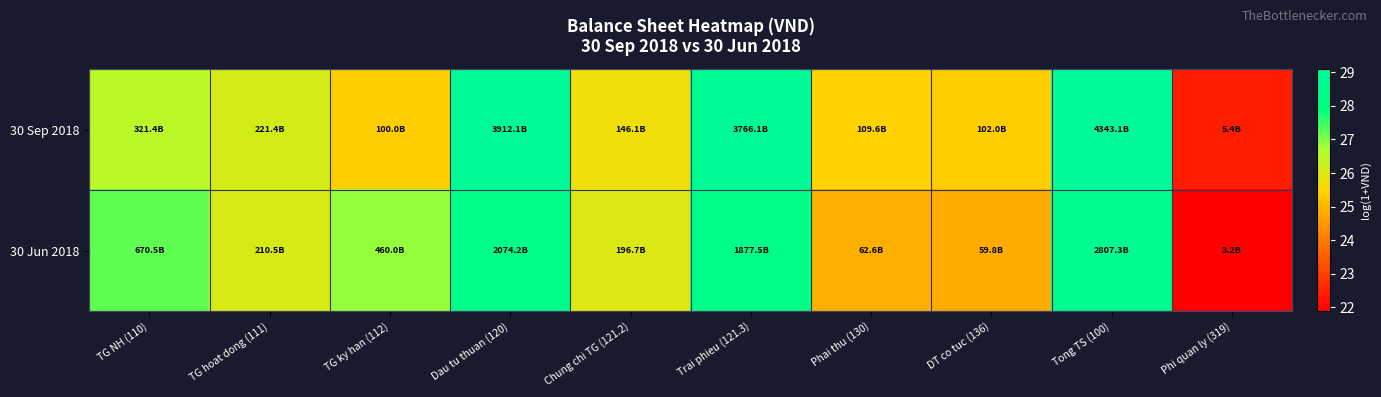

Which has a higher value, Trai phieu (121.3) or Tong TS (100)?

Tong TS (100)